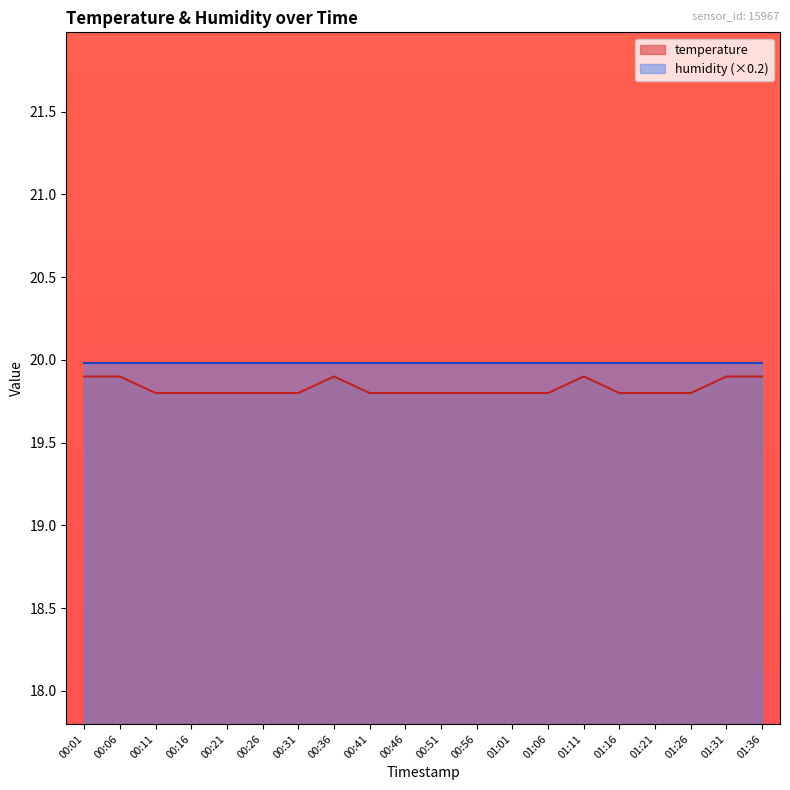

List the labels in order of value, smallest first.

00:11, 00:16, 00:21, 00:26, 00:31, 00:41, 00:46, 00:51, 00:56, 01:01, 01:06, 01:16, 01:21, 01:26, 00:01, 00:06, 00:36, 01:11, 01:31, 01:36